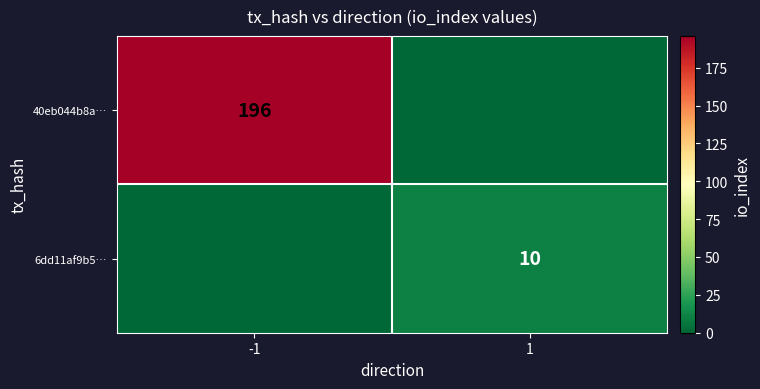

What is the difference between the highest and lowest values at 1?

10